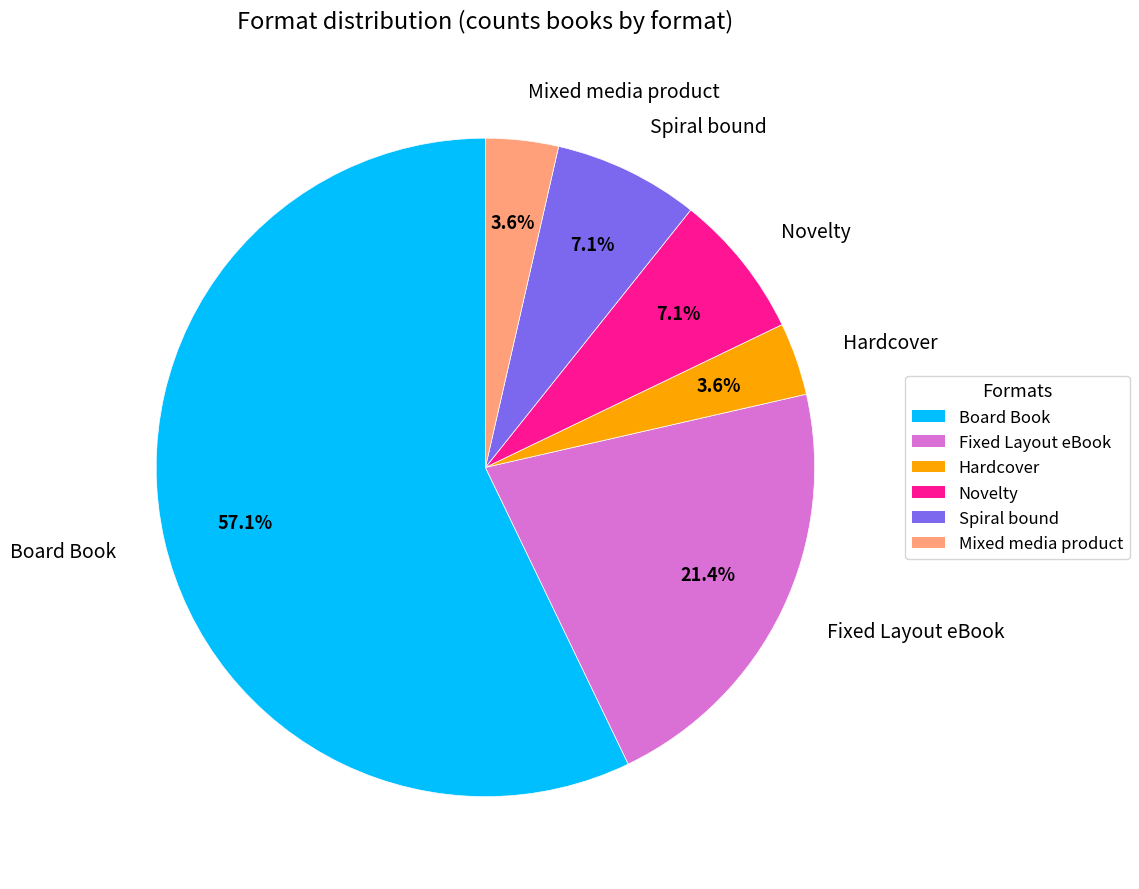

To the nearest percent, what percentage of the pie is Fixed Layout eBook?

21%